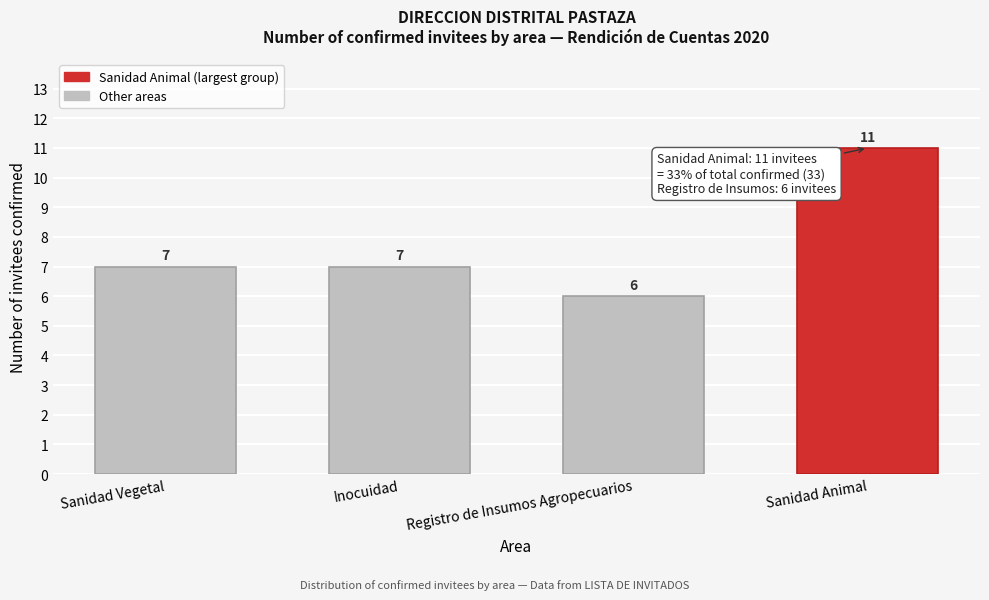

Reading left to right, extract all data points from this chart.

7	7	6	11